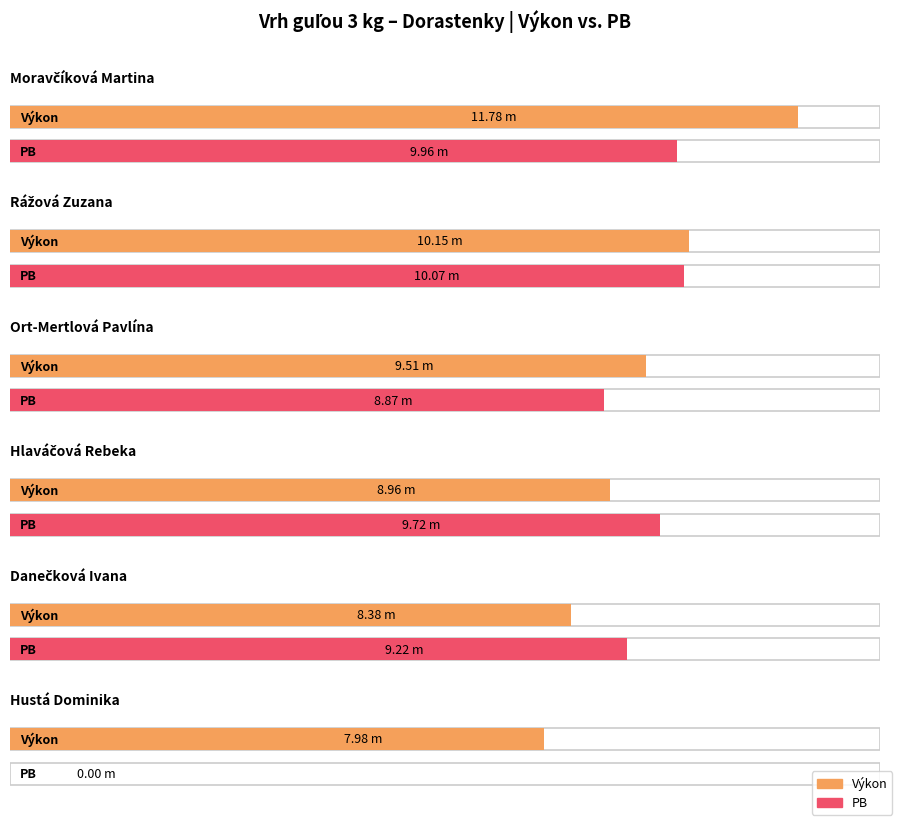

The Výkon series shows 11.8 at Moravčíková Martina. True or false?

True